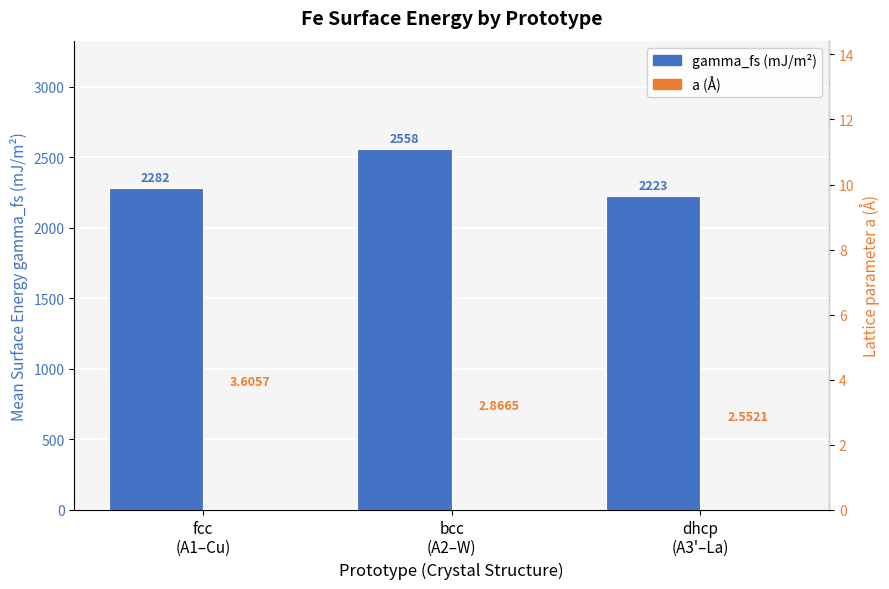

At which category is the sum across all series the highest?

bcc
(A2–W)